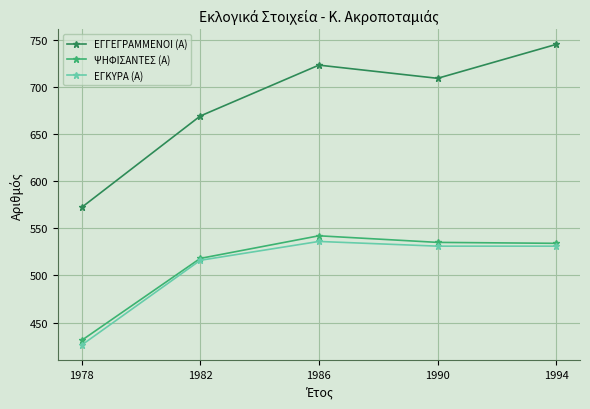

True or false: ΕΓΓΕΓΡΑΜΜΕΝΟΙ (Α) has a value of 669 at 1982.

True